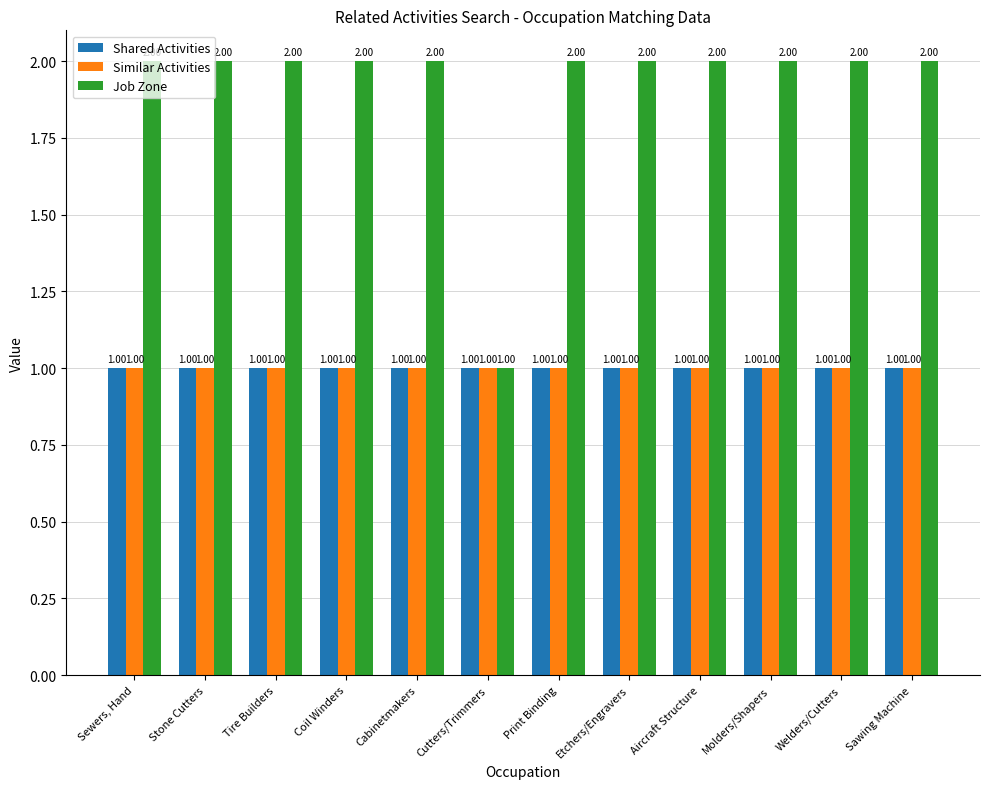

How many groups of bars are there?

12